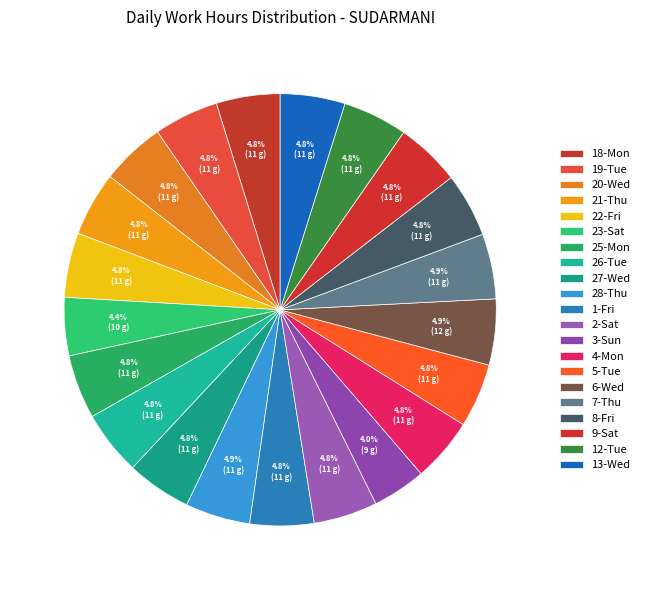

Between 28-Thu and 7-Thu, which is larger?

7-Thu